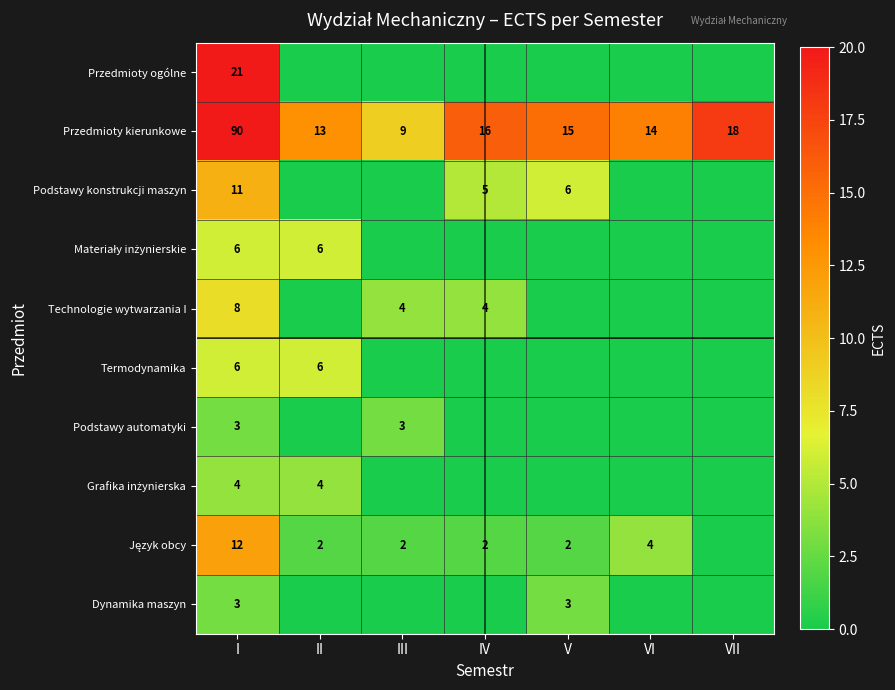

The Podstawy konstrukcji maszyn series shows 6 at V. True or false?

True